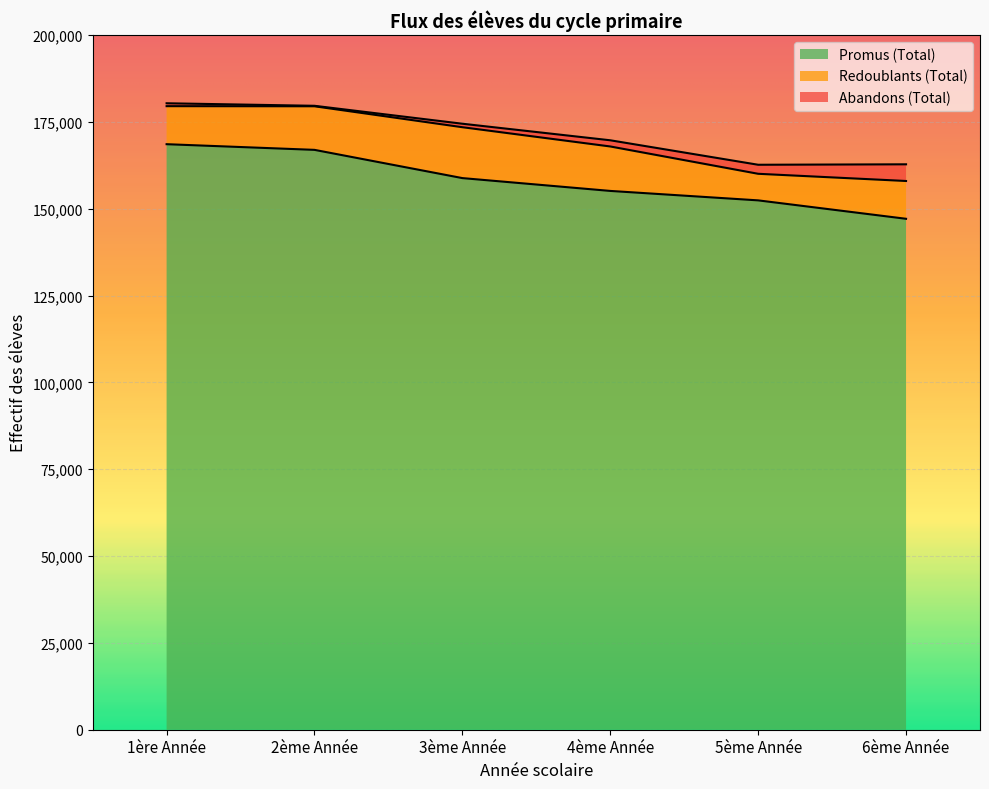

What value does the Redoublants (Total) series have at 3ème Année?

14650